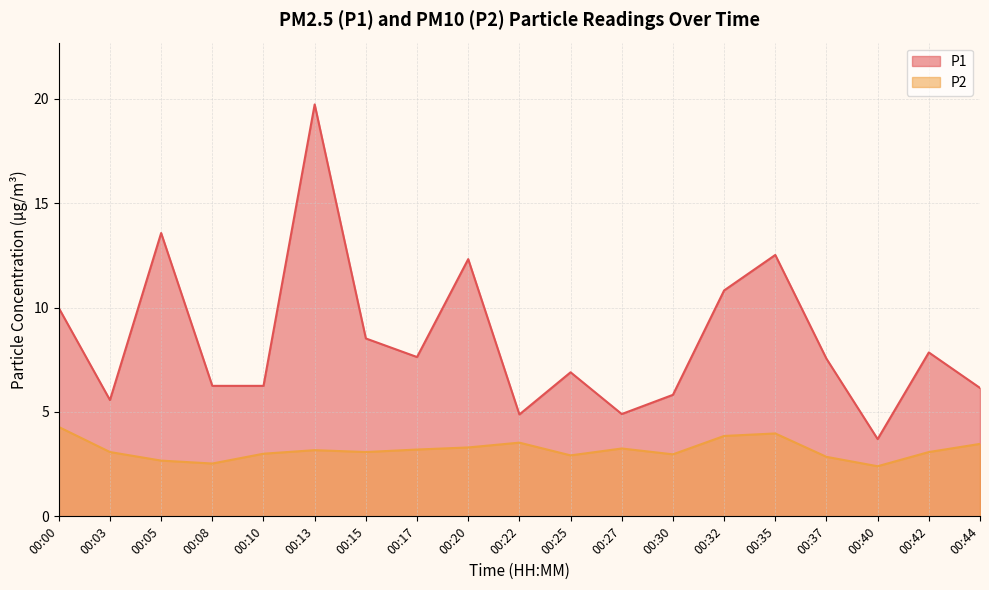

What is the total value across all series at 00:40?

6.1